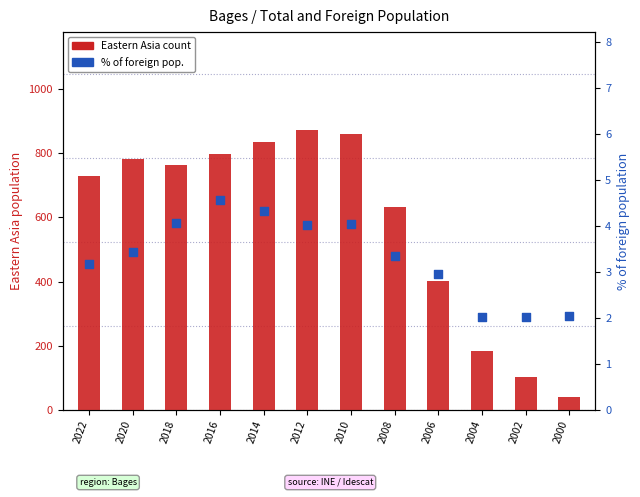

Which series contains the highest Y value?

Eastern Asia count